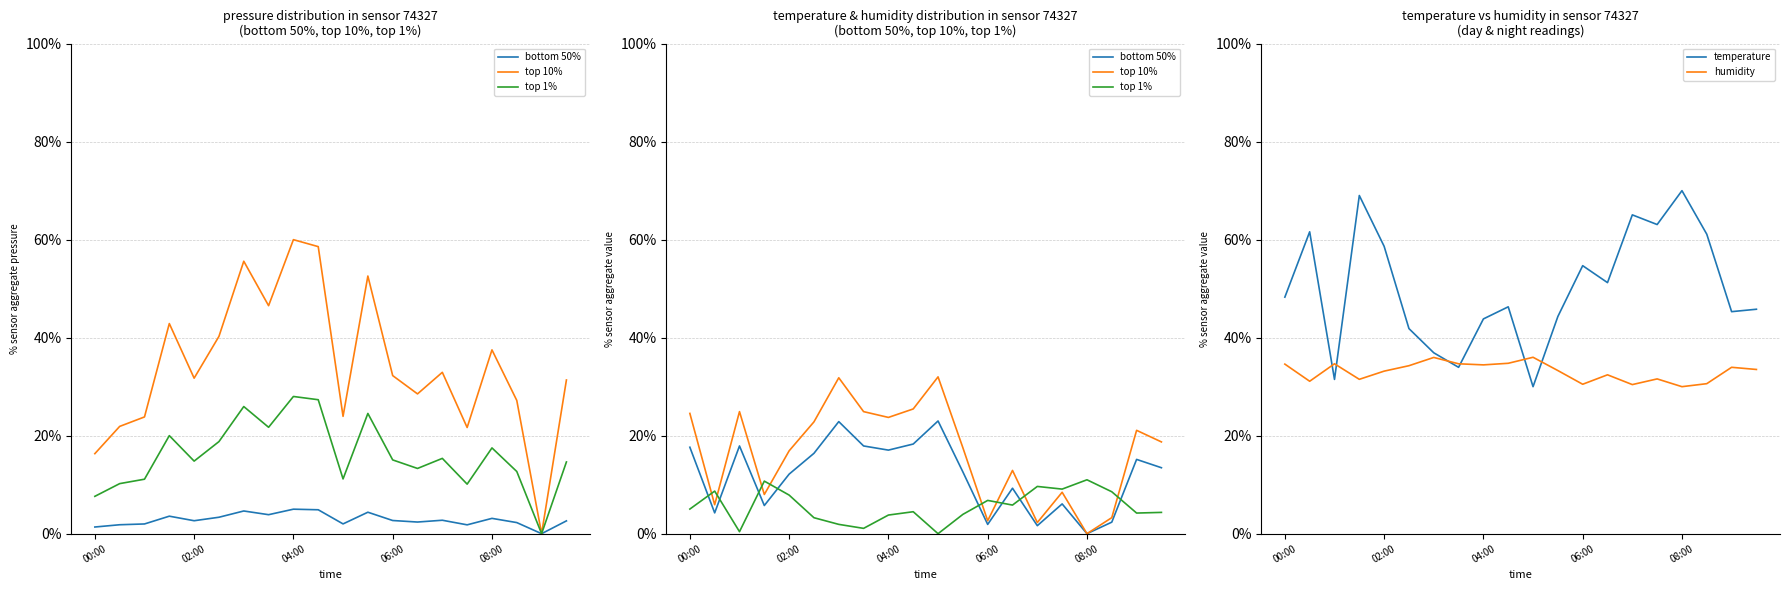

The humidity series shows 23.1 at 00:00. True or false?

False